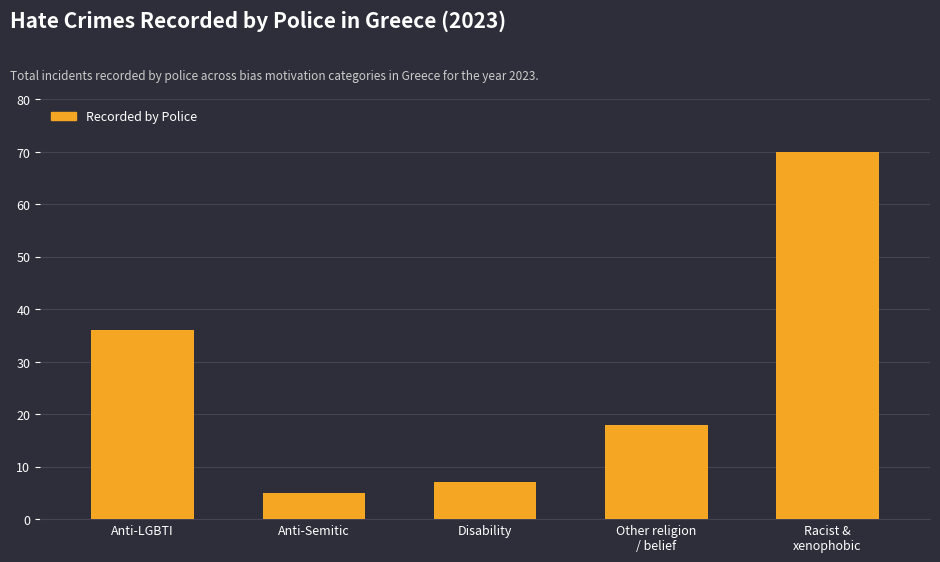

What is the label of the 4th bar from the right?

Anti-Semitic